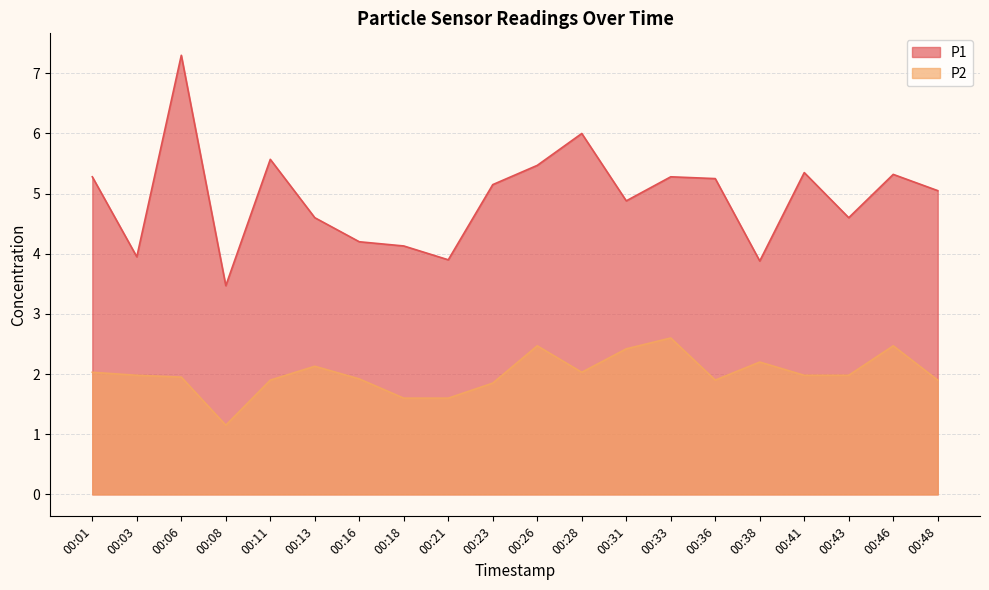

What is the minimum value for P2?

1.1